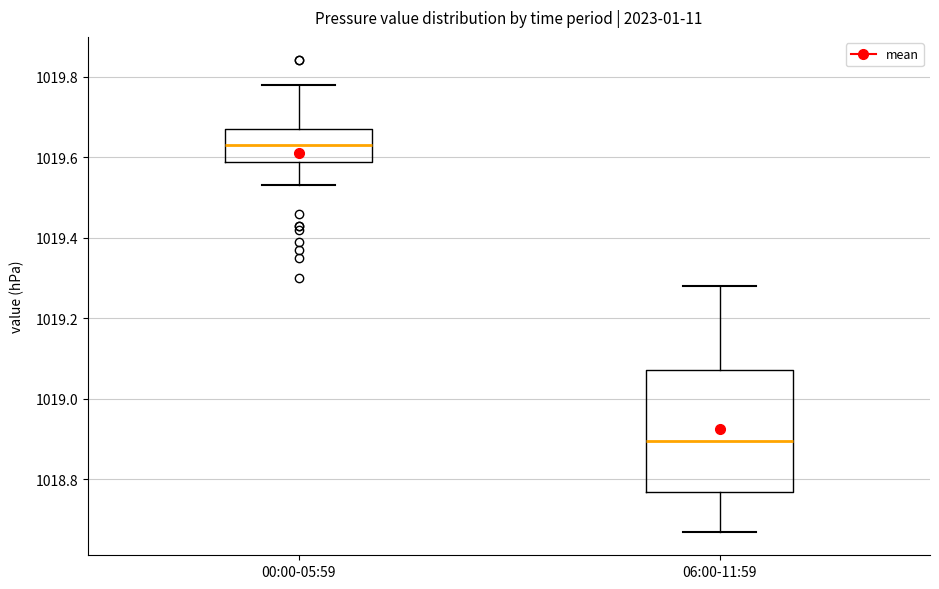

Reading left to right, transcribe this box plot: for each box, give where its median line is, the range the box spans, and where its two whiskers end, as read against the y-axis. The values are not printed on the chart, so give them approximately, as read against the axis.

00:00-05:59: median 1019.64, box 1019.58 to 1019.68, whiskers 1019.54 to 1019.78
06:00-11:59: median 1018.90, box 1018.76 to 1019.08, whiskers 1018.68 to 1019.28